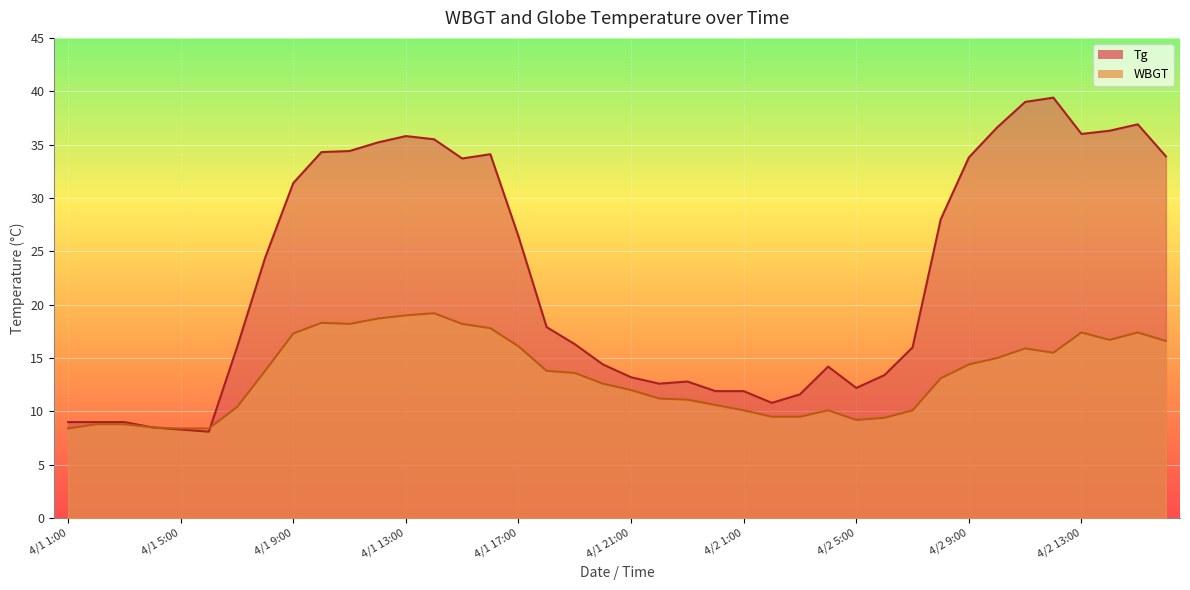

Where does the WBGT series first go above 13?

4/1 8:00